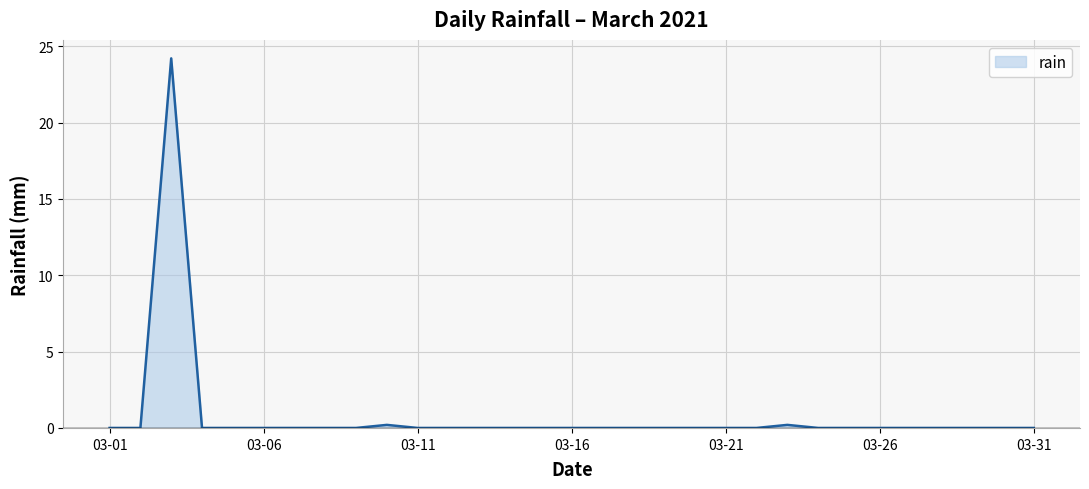

What is the maximum value shown in the chart?

24.2